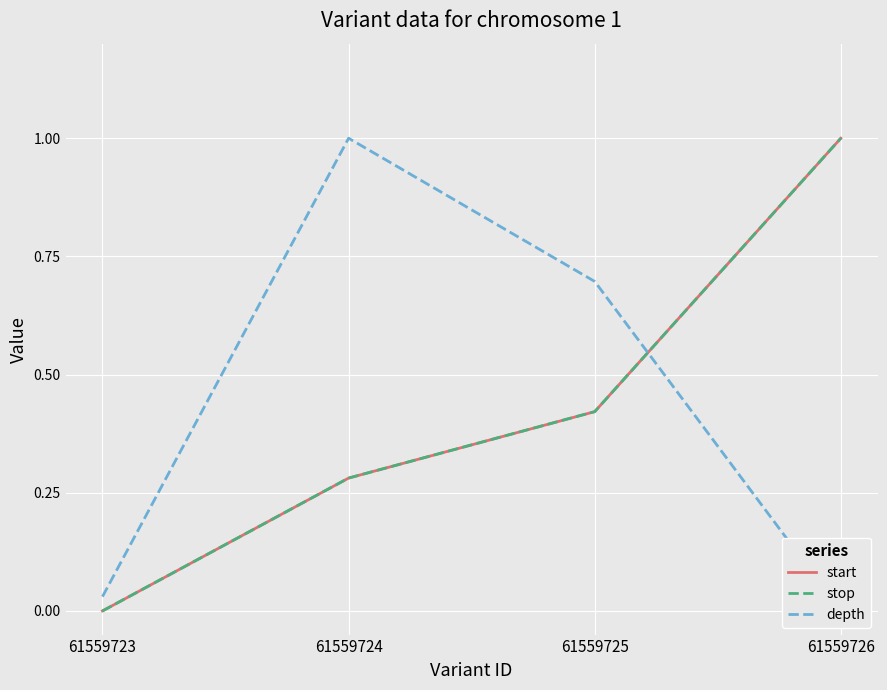

Is it true that start equals 0.3 at 61559724?

True